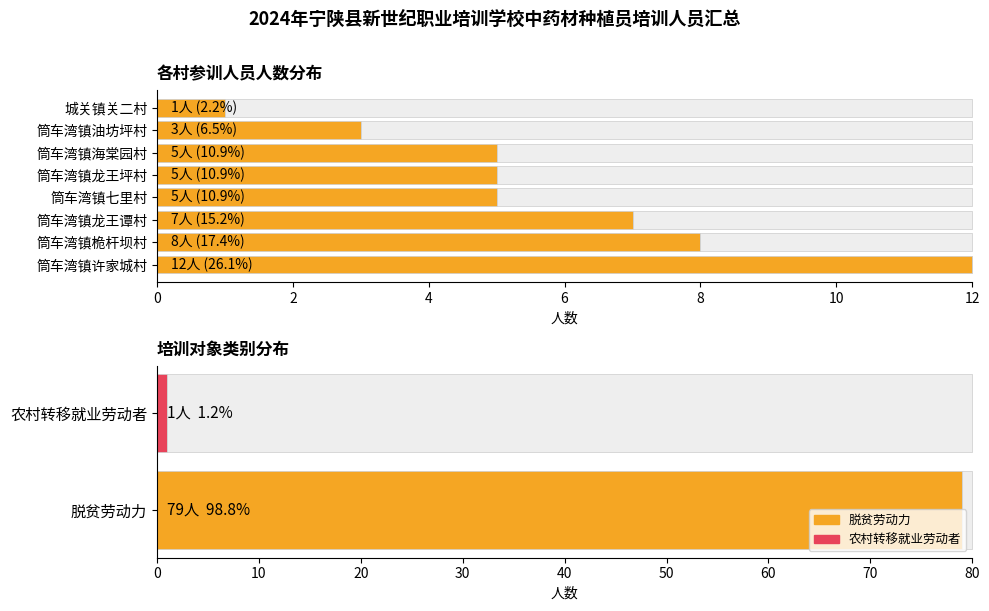

Which series has the widest spread of values?

脱贫劳动力